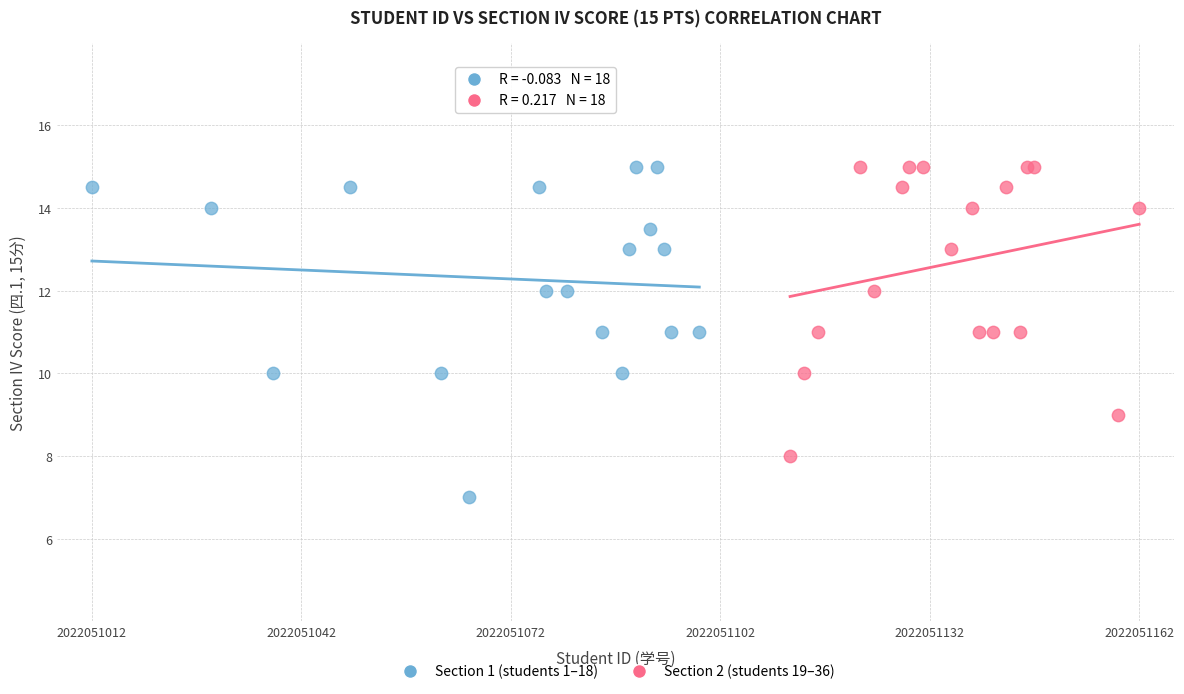

What are all the series names shown in the legend?

Section 1 (students 1–18), Section 2 (students 19–36)